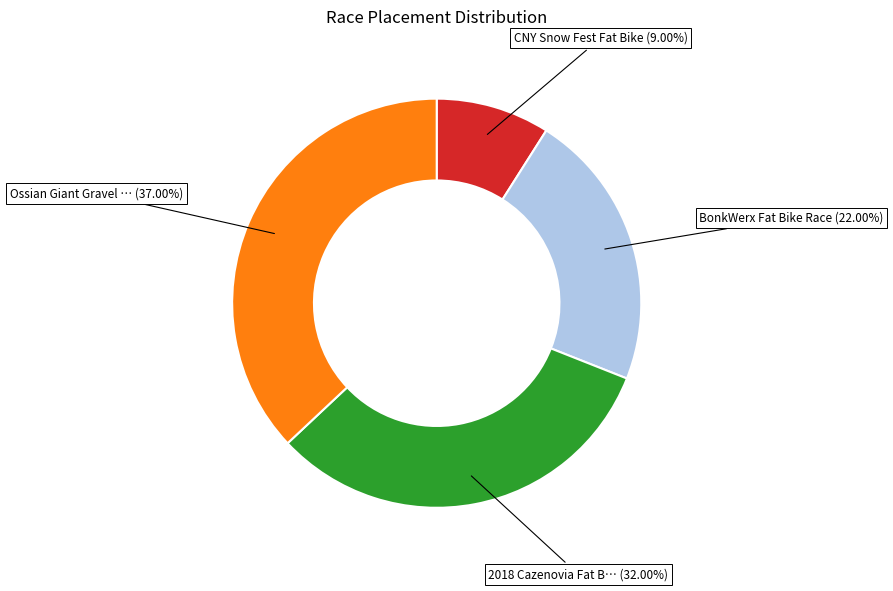

Does any single category account for the majority?

No